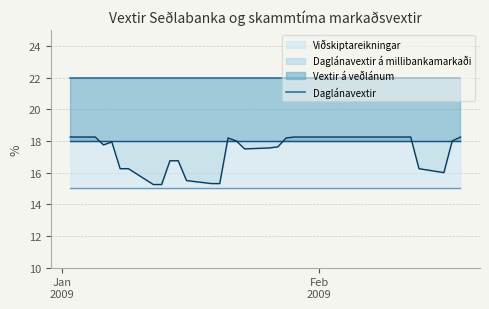

What is the total value across all series at 2009-01-07?

72.9